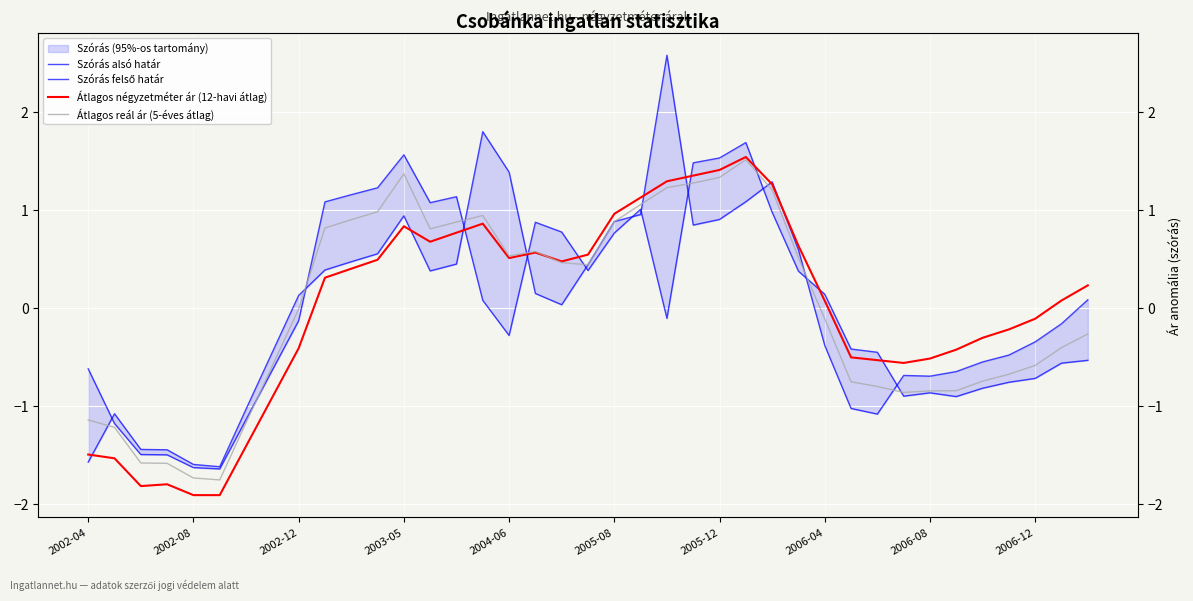

How many values in Átlagos négyzetméter ár (12-havi átlag) are below zero?

17